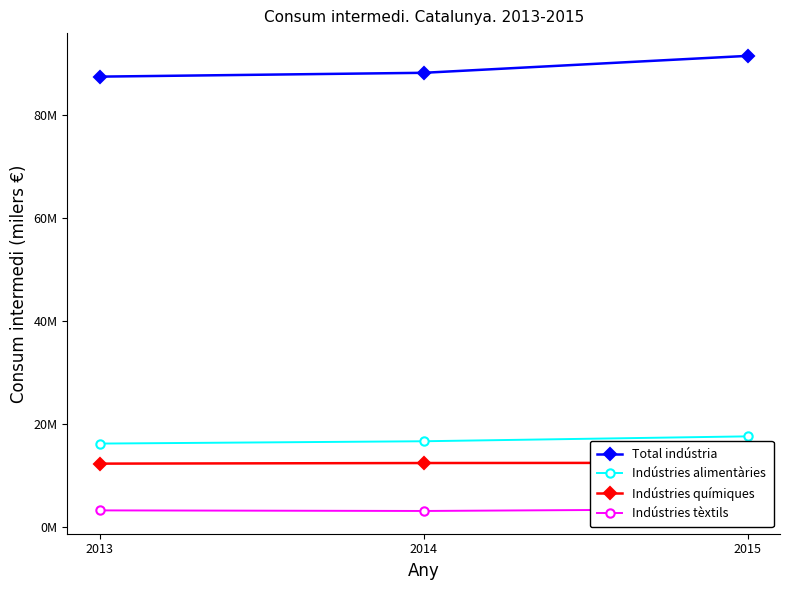

What is the value of the Total indústria point at the 3rd from the left?

91520882